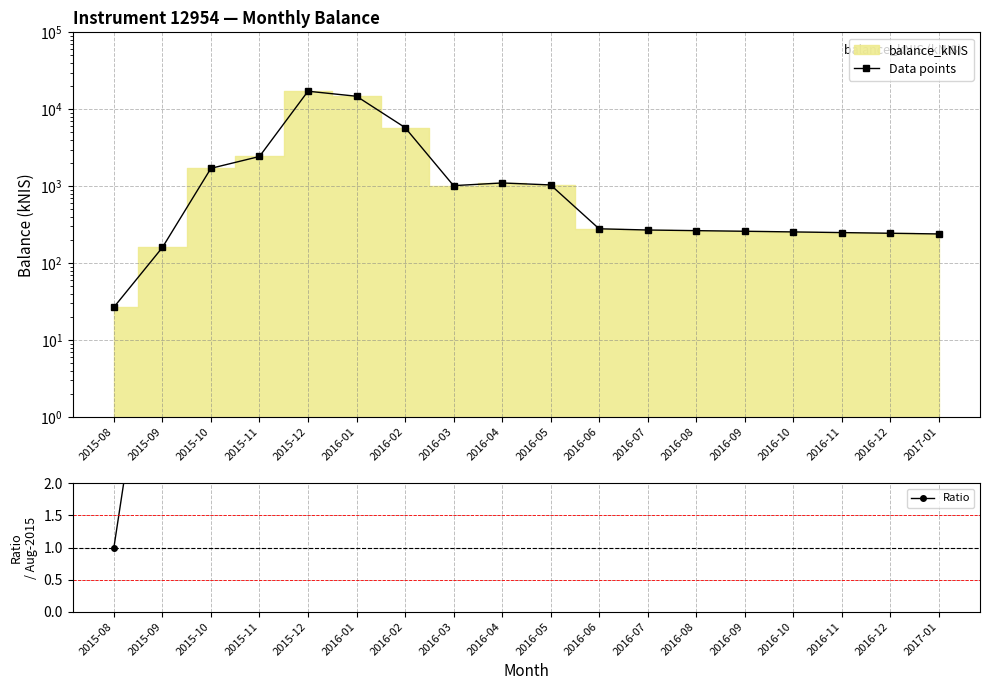

Reading left to right, transcribe all the data shown in this chart.

Data points: 2015-08=26.8	2015-09=160.3	2015-10=1709.5	2015-11=2435.4	2015-12=17173.6	2016-01=14774.0	2016-02=5792.0	2016-03=1018.3	2016-04=1103.2	2016-05=1040.2	2016-06=280.0	2016-07=270.0	2016-08=265.0	2016-09=260.0	2016-10=255.0	2016-11=250.0	2016-12=245.0	2017-01=240.0
Ratio: 2015-08=1.0	2015-09=6.0	2015-10=63.7	2015-11=90.8	2015-12=640.3	2016-01=550.9	2016-02=216.0	2016-03=38.0	2016-04=41.1	2016-05=38.8	2016-06=10.4	2016-07=10.1	2016-08=9.9	2016-09=9.7	2016-10=9.5	2016-11=9.3	2016-12=9.1	2017-01=8.9